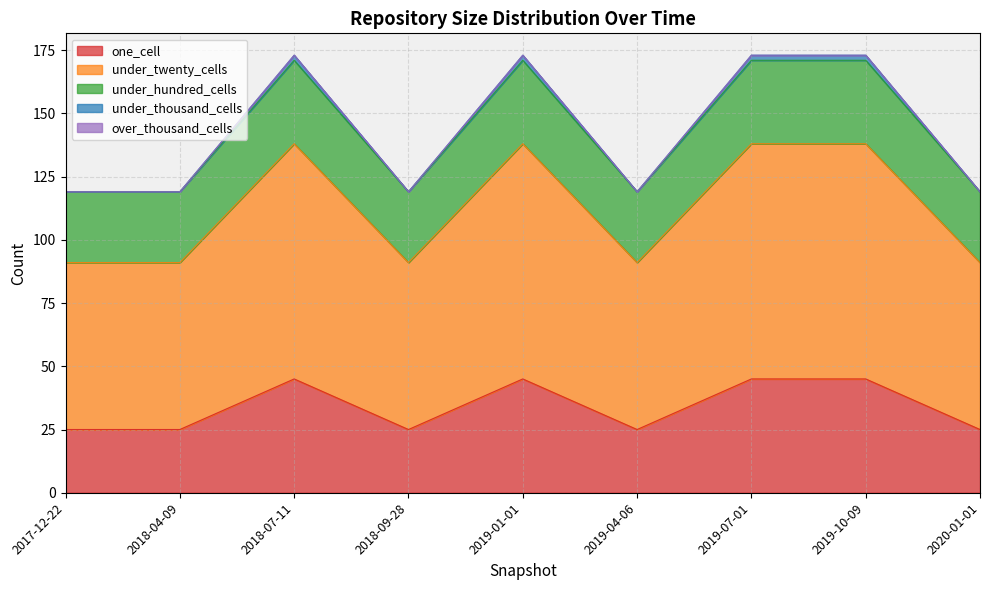

What is the minimum value for one_cell?

25